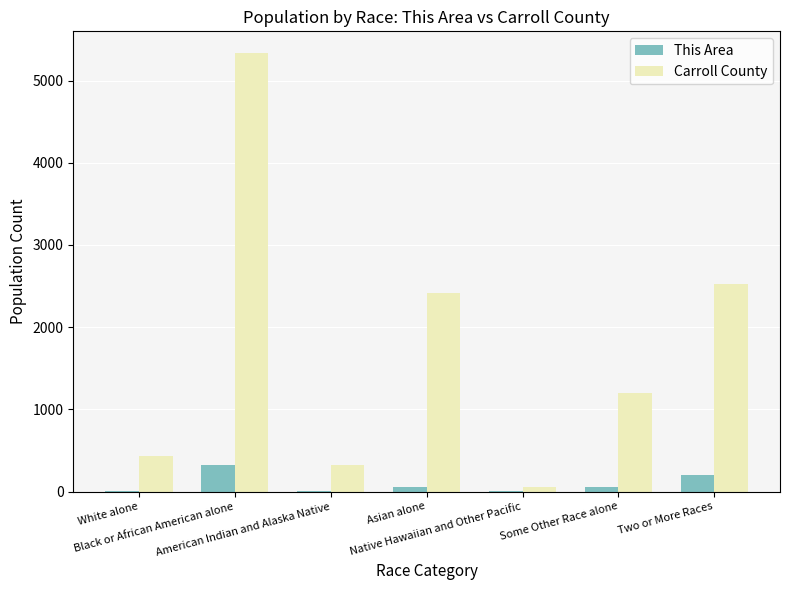

What are all the series names shown in the legend?

This Area, Carroll County